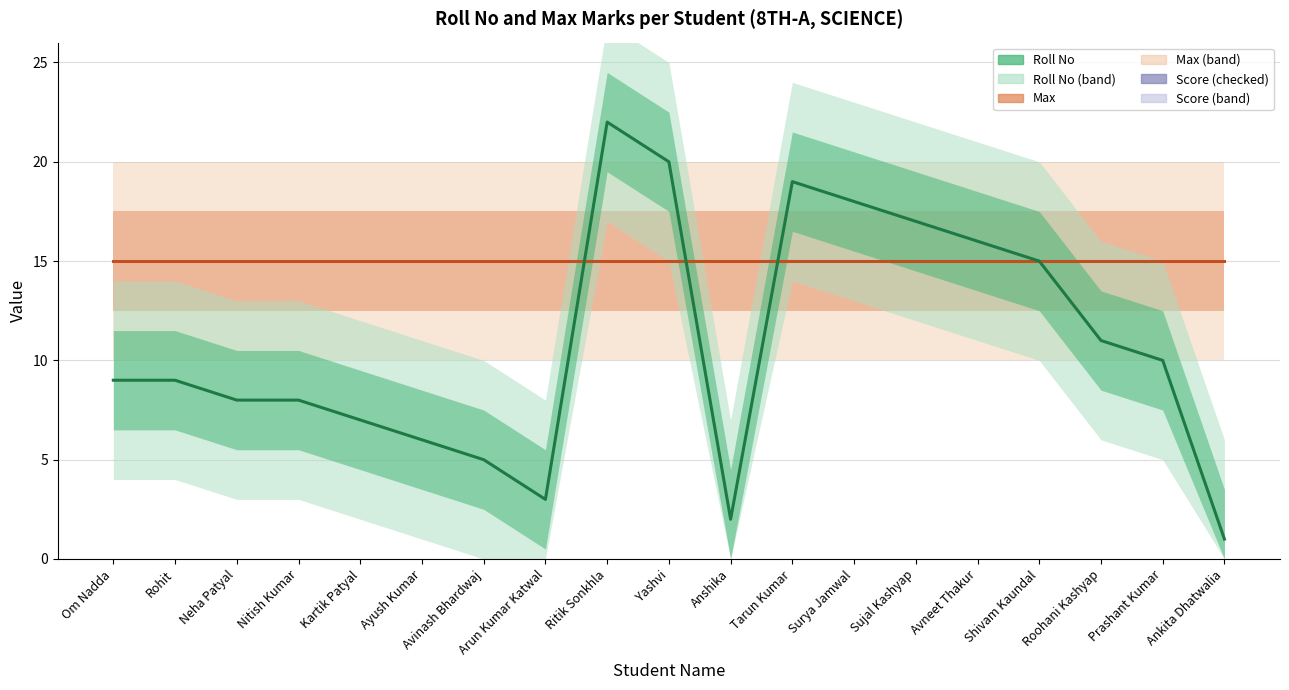

What are all the series names shown in the legend?

Max, Roll No, Score (checked)